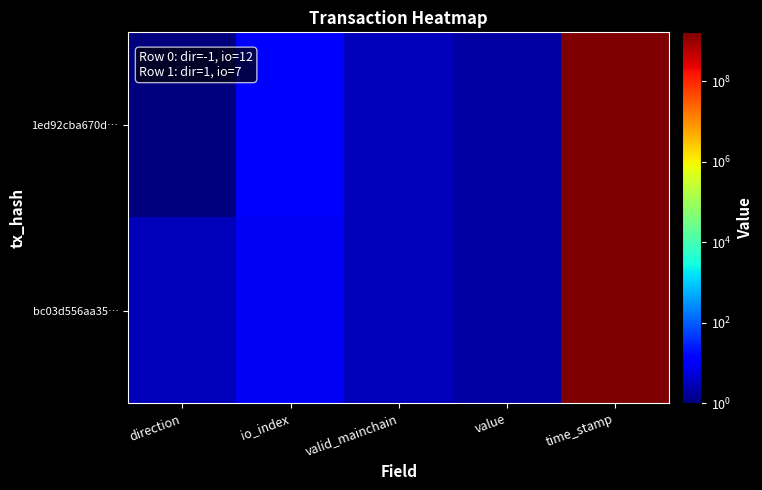

What is the minimum value shown in the chart?

1.0